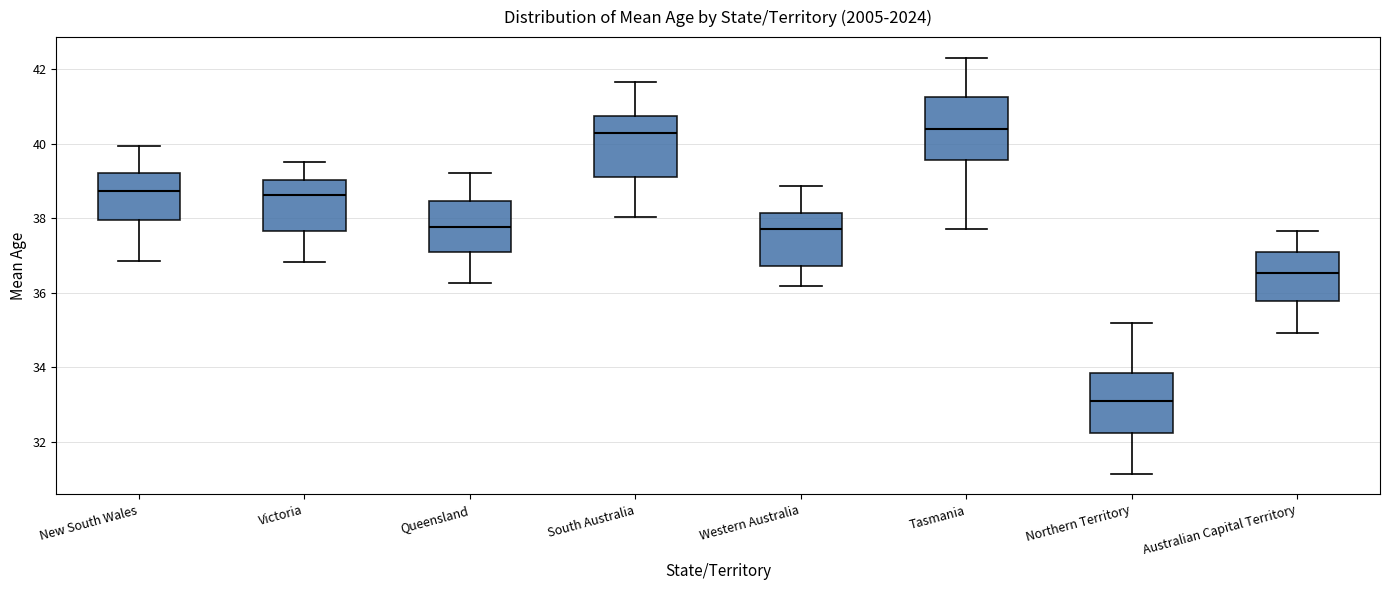

Reading left to right, transcribe this box plot: for each box, give where its median line is, the range the box spans, and where its two whiskers end, as read against the y-axis. The values are not printed on the chart, so give them approximately, as read against the axis.

New South Wales: median 38.8, box 38.0 to 39.2, whiskers 36.8 to 40.0
Victoria: median 38.6, box 37.6 to 39.0, whiskers 36.8 to 39.6
Queensland: median 37.8, box 37.0 to 38.4, whiskers 36.2 to 39.2
South Australia: median 40.2, box 39.2 to 40.8, whiskers 38.0 to 41.6
Western Australia: median 37.8, box 36.8 to 38.2, whiskers 36.2 to 38.8
Tasmania: median 40.4, box 39.6 to 41.2, whiskers 37.8 to 42.4
Northern Territory: median 33.2, box 32.2 to 33.8, whiskers 31.2 to 35.2
Australian Capital Territory: median 36.6, box 35.8 to 37.0, whiskers 35.0 to 37.6